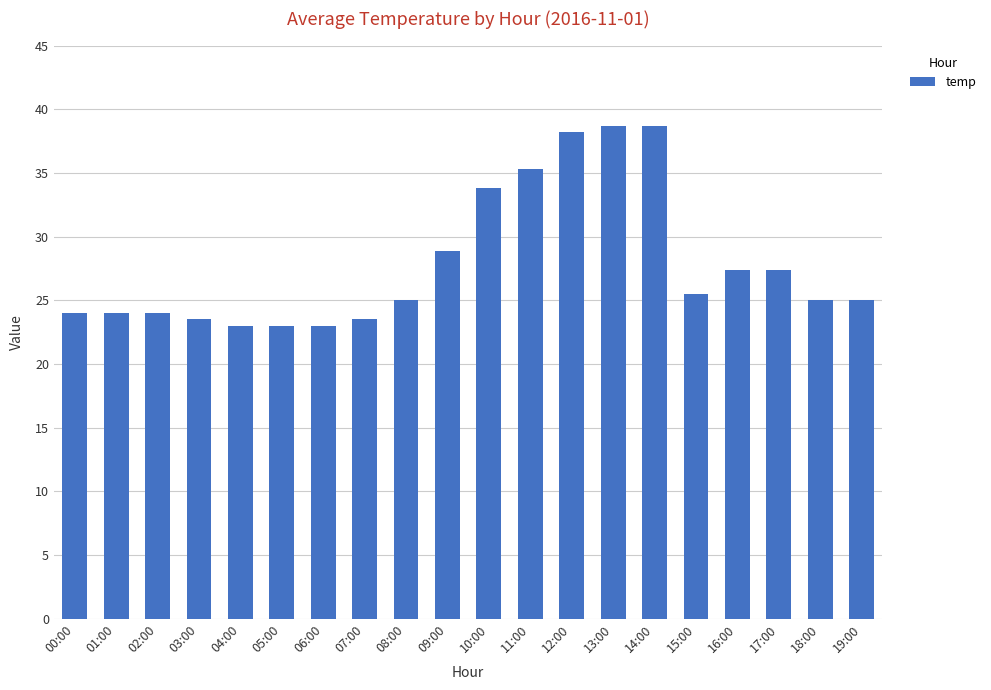

Reading left to right, extract all data points from this chart.

00:00=24.0	01:00=24.0	02:00=24.0	03:00=23.5	04:00=23.0	05:00=23.0	06:00=23.0	07:00=23.5	08:00=25.0	09:00=28.9	10:00=33.8	11:00=35.3	12:00=38.2	13:00=38.7	14:00=38.7	15:00=25.5	16:00=27.4	17:00=27.4	18:00=25.0	19:00=25.0